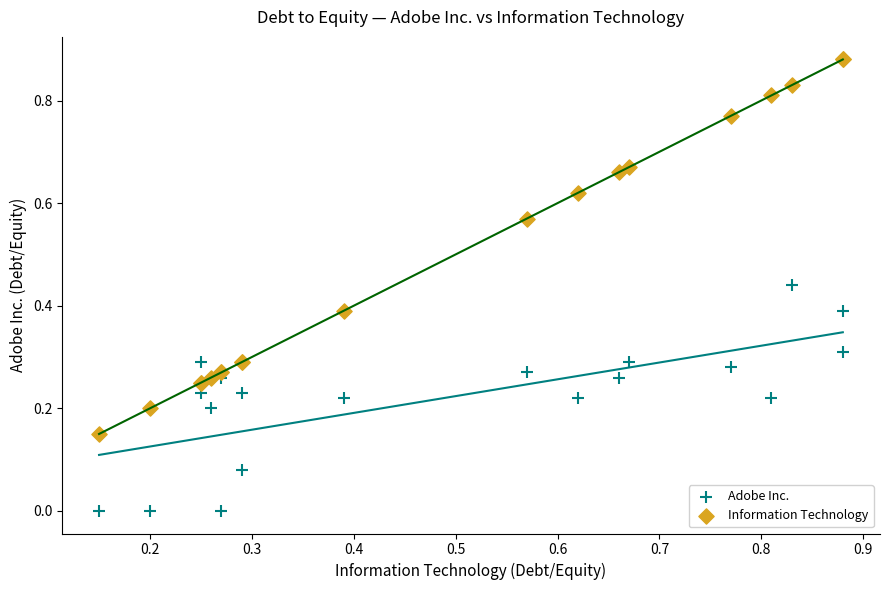

Which series contains the lowest Y value?

Adobe Inc.